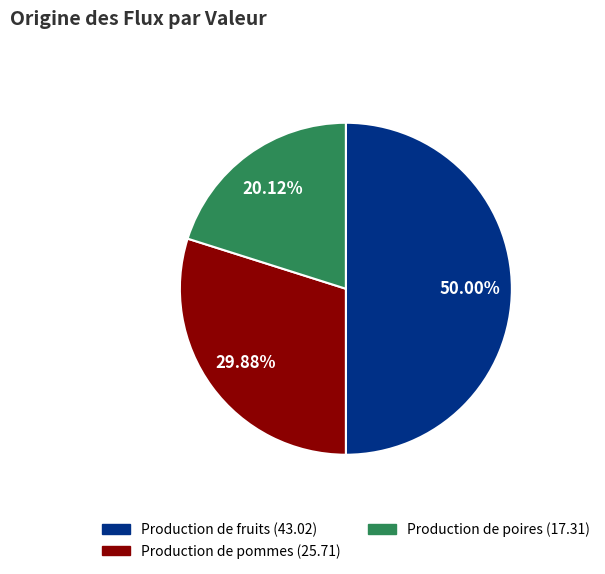

To the nearest percent, what is the difference between the largest and smallest slice percentages?

30%